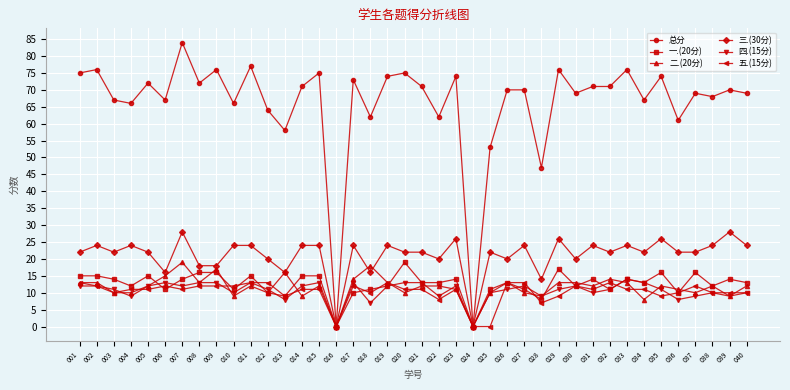

At which label does 五.(15分) first exceed 11?

001